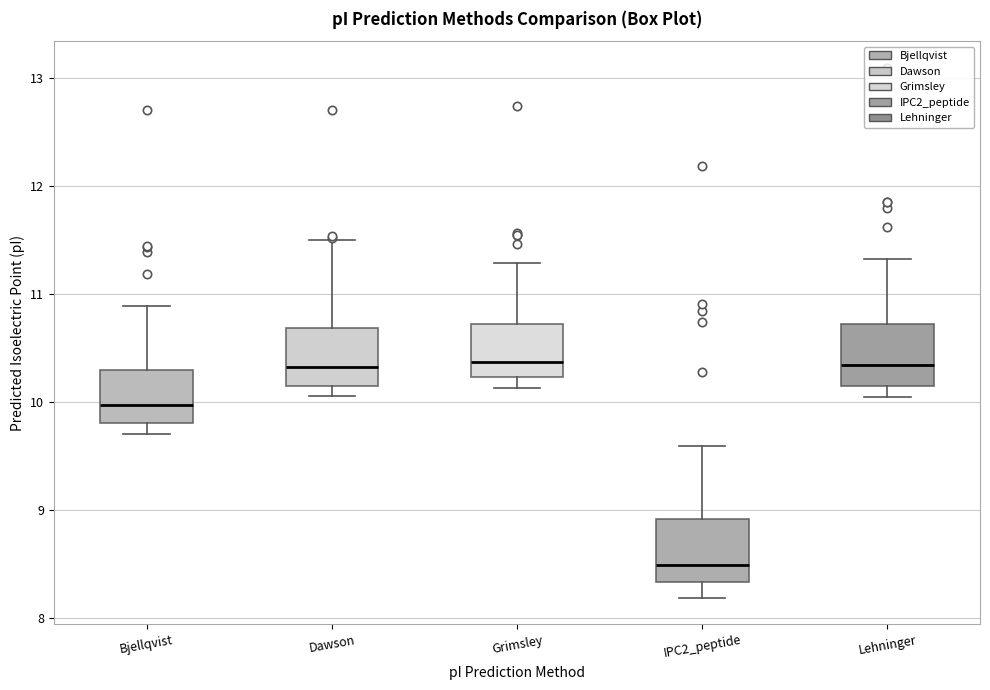

Reading left to right, transcribe this box plot: for each box, give where its median line is, the range the box spans, and where its two whiskers end, as read against the y-axis. The values are not printed on the chart, so give them approximately, as read against the axis.

Bjellqvist: median 10.0, box 9.8 to 10.3, whiskers 9.7 to 10.9
Dawson: median 10.3, box 10.1 to 10.7, whiskers 10.1 (just below the box's lower edge) to 11.5
Grimsley: median 10.4, box 10.2 to 10.7, whiskers 10.1 to 11.3
IPC2_peptide: median 8.5, box 8.3 to 8.9, whiskers 8.2 to 9.6
Lehninger: median 10.3, box 10.1 to 10.7, whiskers 10.0 to 11.3